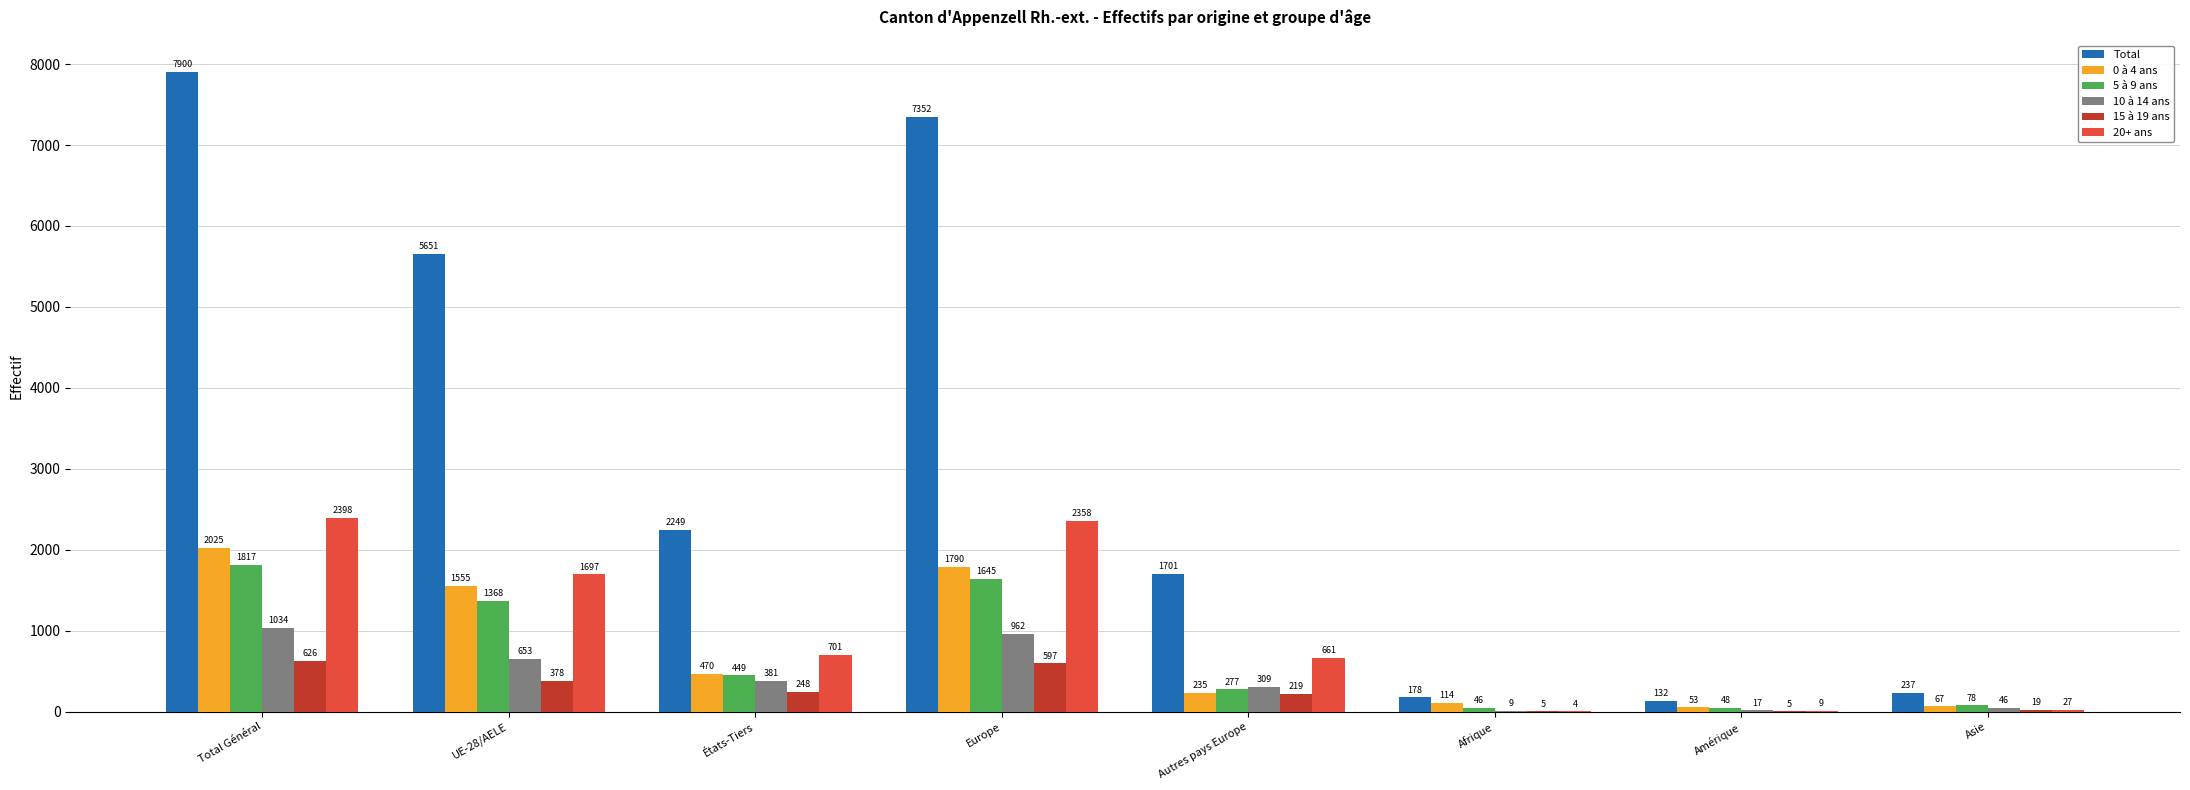

Is it true that 0 à 4 ans equals 752 at UE-28/AELE?

False